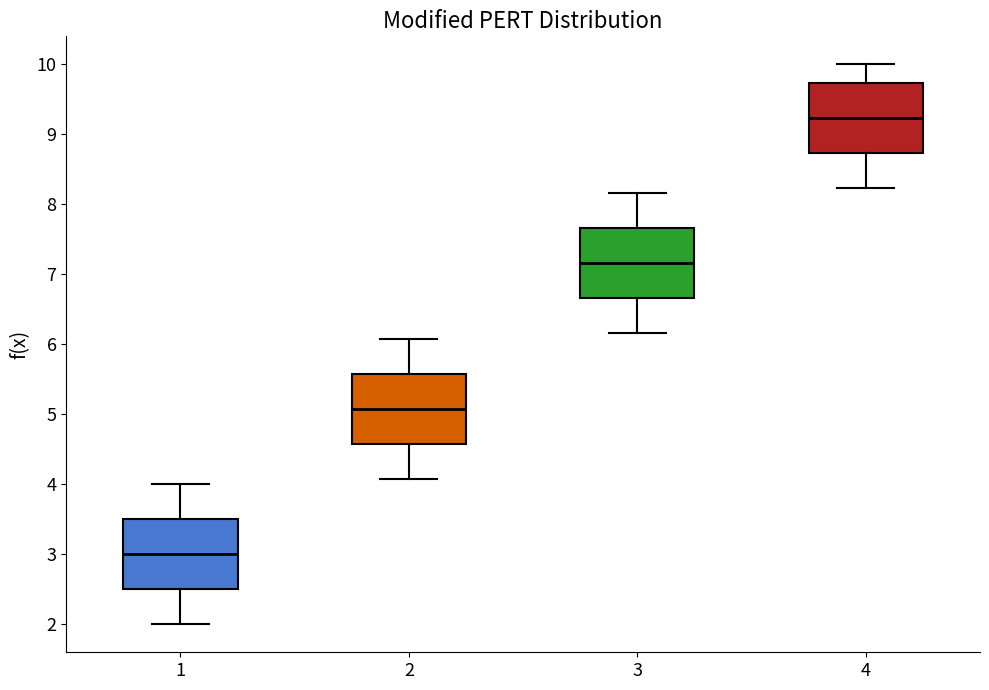

Reading left to right, read every box against the y-axis: the position of its median line, the range the box covers, and the ends of its whiskers. The values are not printed on the chart, so give them approximately, as read against the axis.

1: median 3.0, box 2.5 to 3.5, whiskers 2.0 to 4.0
2: median 5.1, box 4.6 to 5.6, whiskers 4.1 to 6.1
3: median 7.2, box 6.7 to 7.7, whiskers 6.2 to 8.2
4: median 9.2, box 8.7 to 9.7, whiskers 8.2 to 10.0